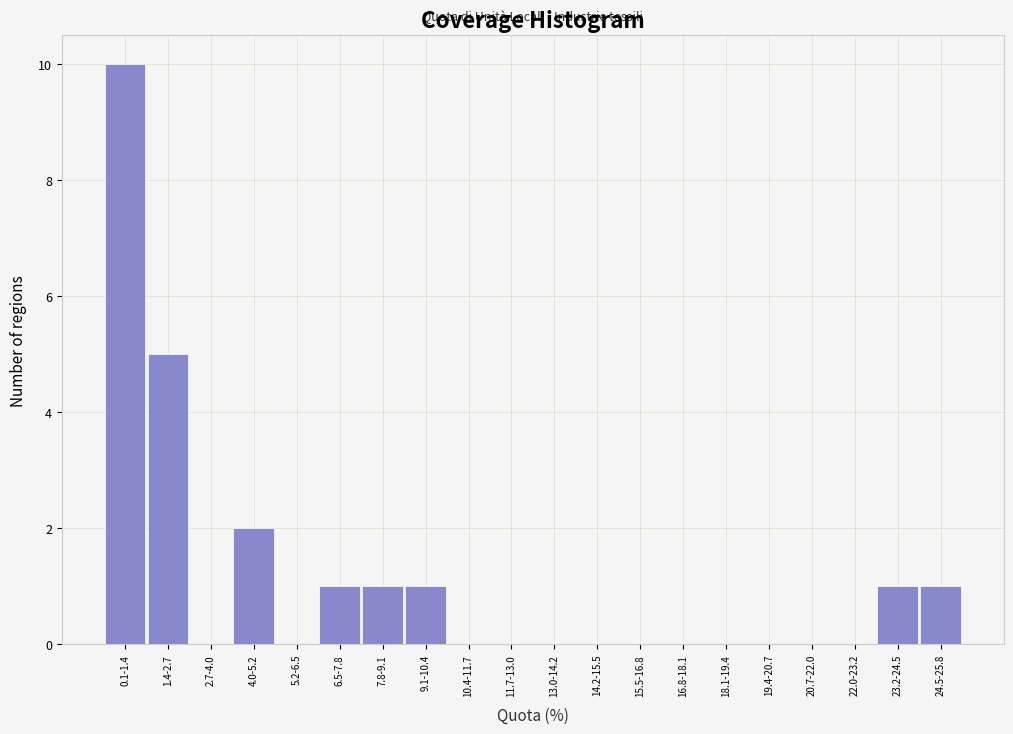

Reading left to right, extract all data points from this chart.

0.1-1.4=10	1.4-2.7=5	2.7-4.0=0	4.0-5.2=2	5.2-6.5=0	6.5-7.8=1	7.8-9.1=1	9.1-10.4=1	10.4-11.7=0	11.7-13.0=0	13.0-14.2=0	14.2-15.5=0	15.5-16.8=0	16.8-18.1=0	18.1-19.4=0	19.4-20.7=0	20.7-22.0=0	22.0-23.2=0	23.2-24.5=1	24.5-25.8=1